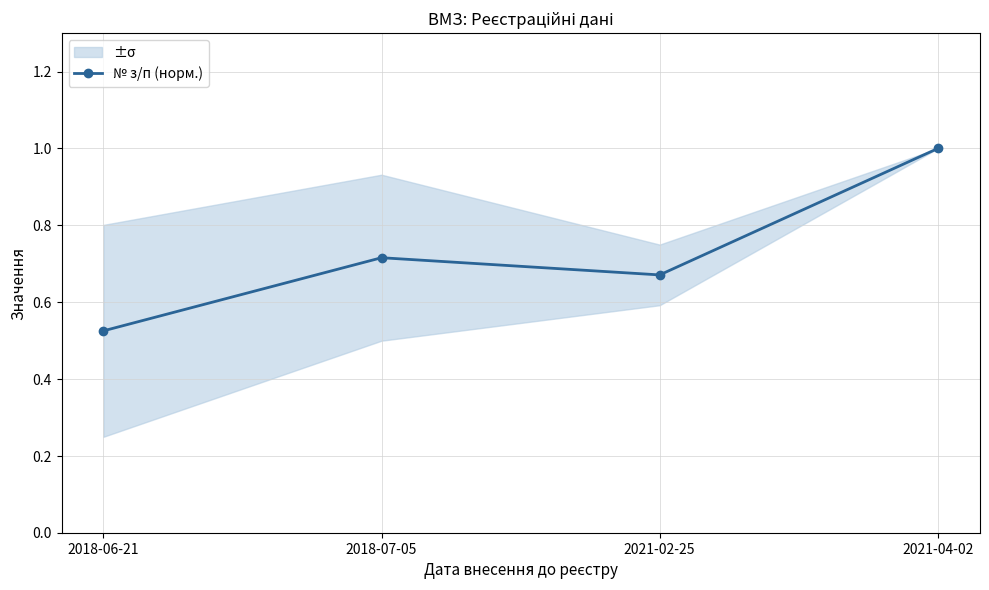

Reading left to right, extract all data points from this chart.

0.5	0.7	0.7	1.0